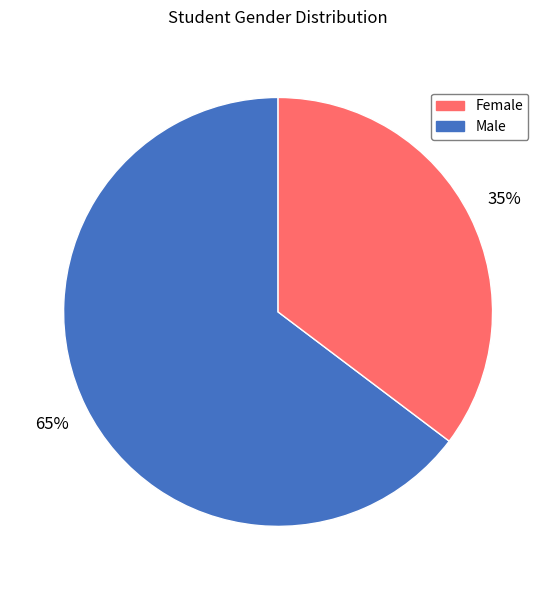

Is there any slice that represents more than half of the pie?

Yes